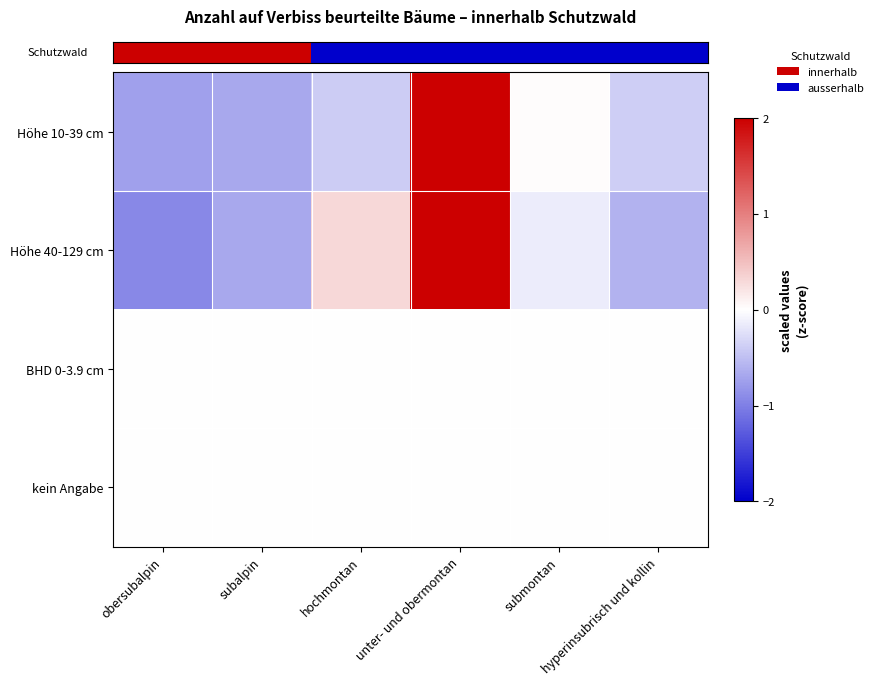

At which category does the chart reach its minimum across all series?

obersubalpin